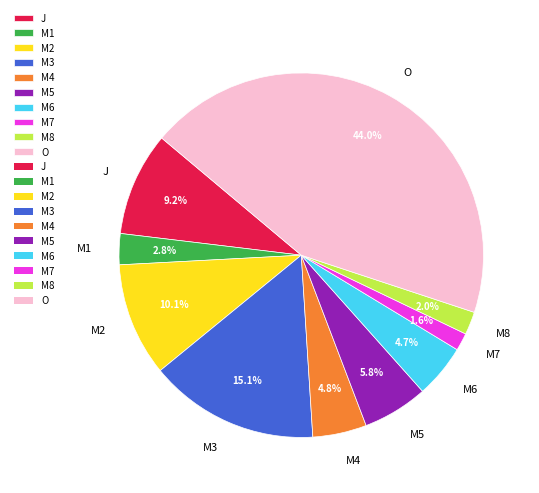

Is M3 the majority of the pie?

No